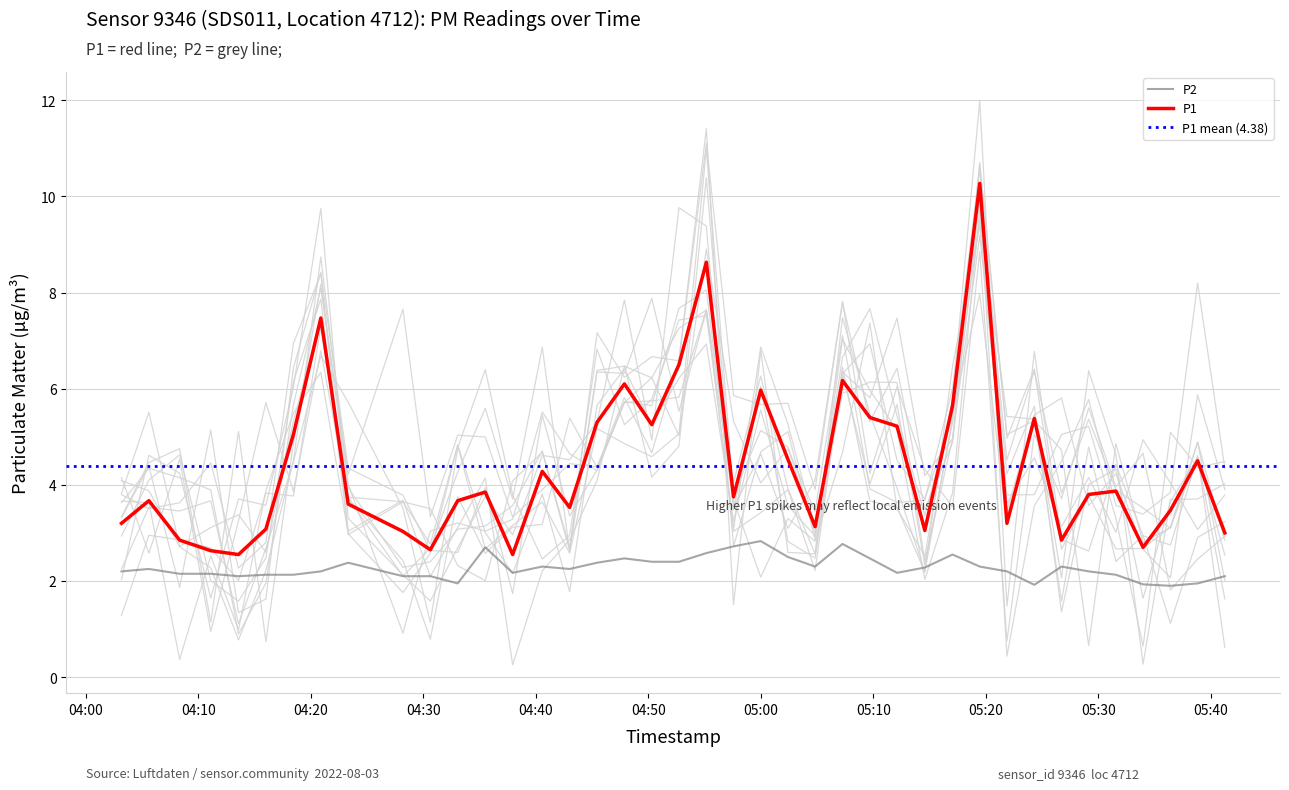

At which label does P2 first exceed 2?

2022-08-03T04:03:10